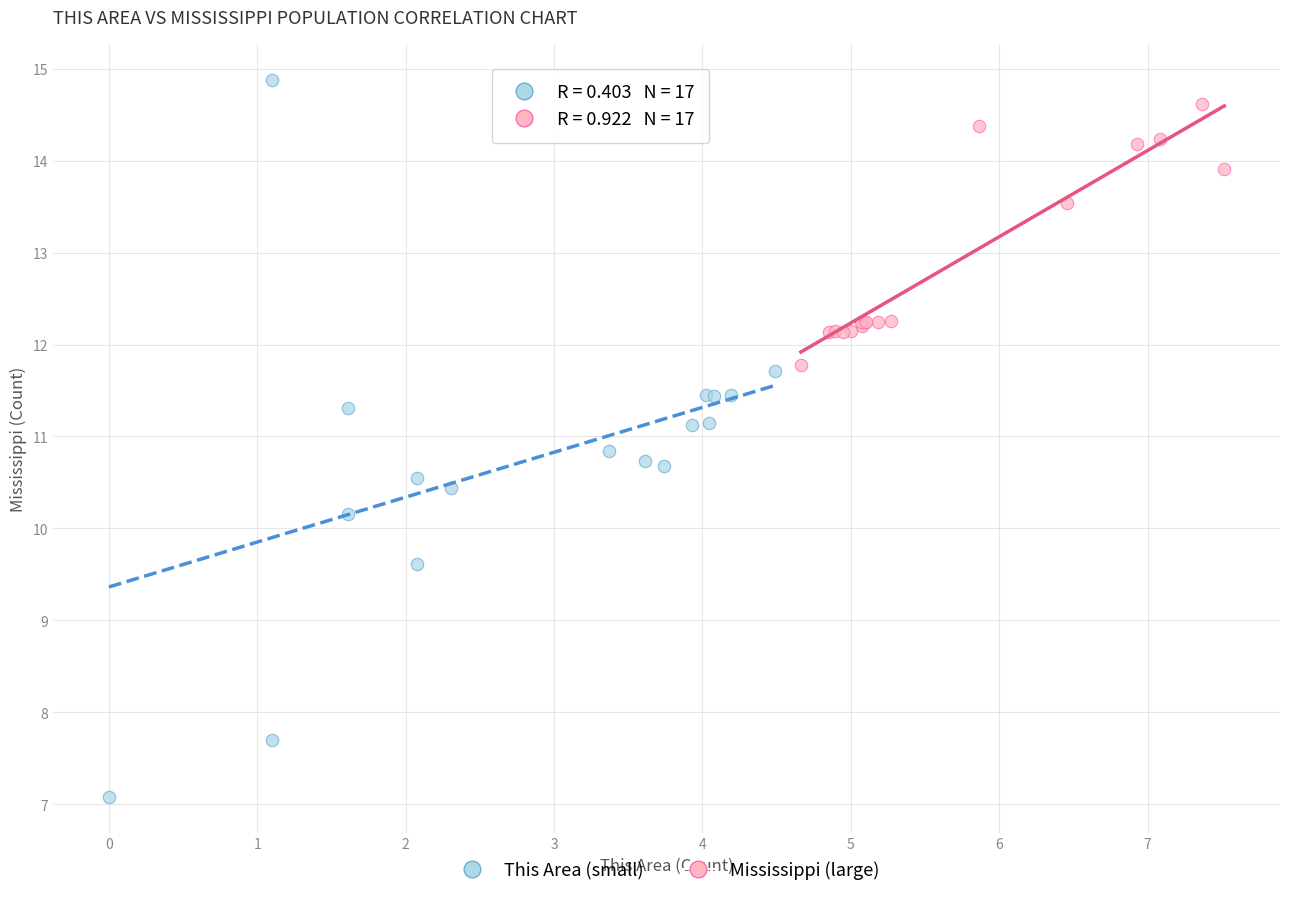

Which series contains the lowest Y value?

This Area (small)